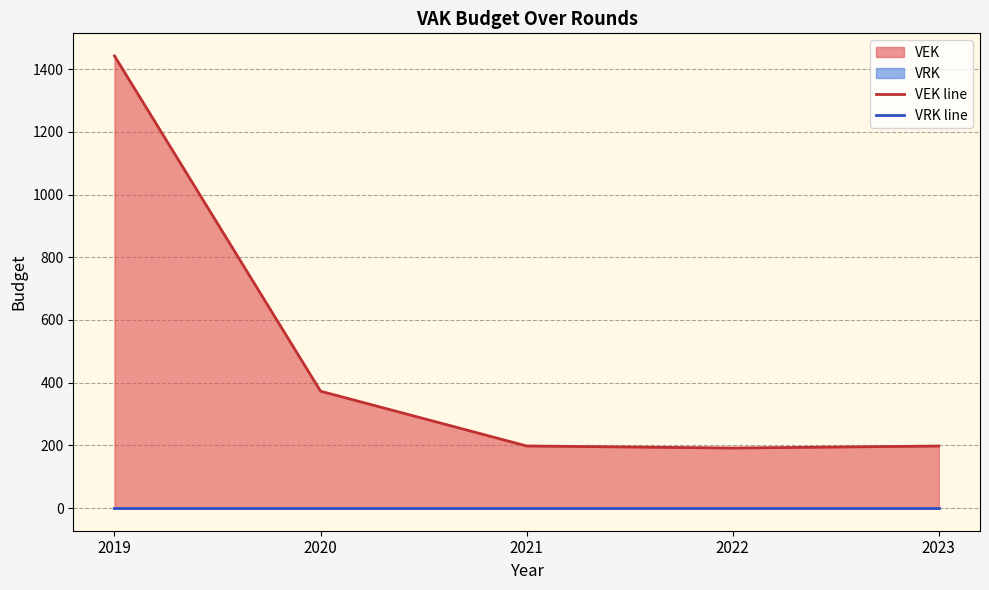

Where is VEK line nearest to the value 816?

2020